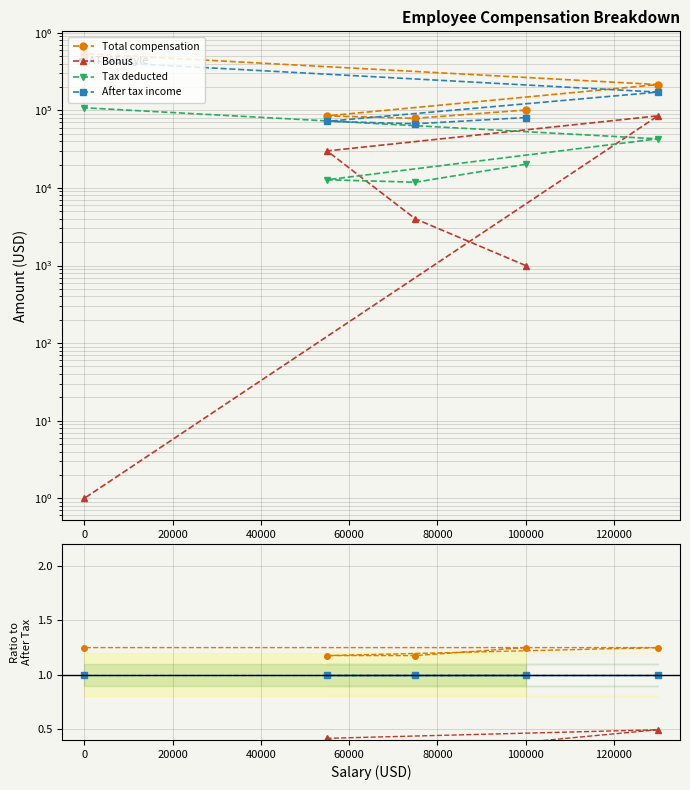

Which series has the largest total across all categories?

Total compensation